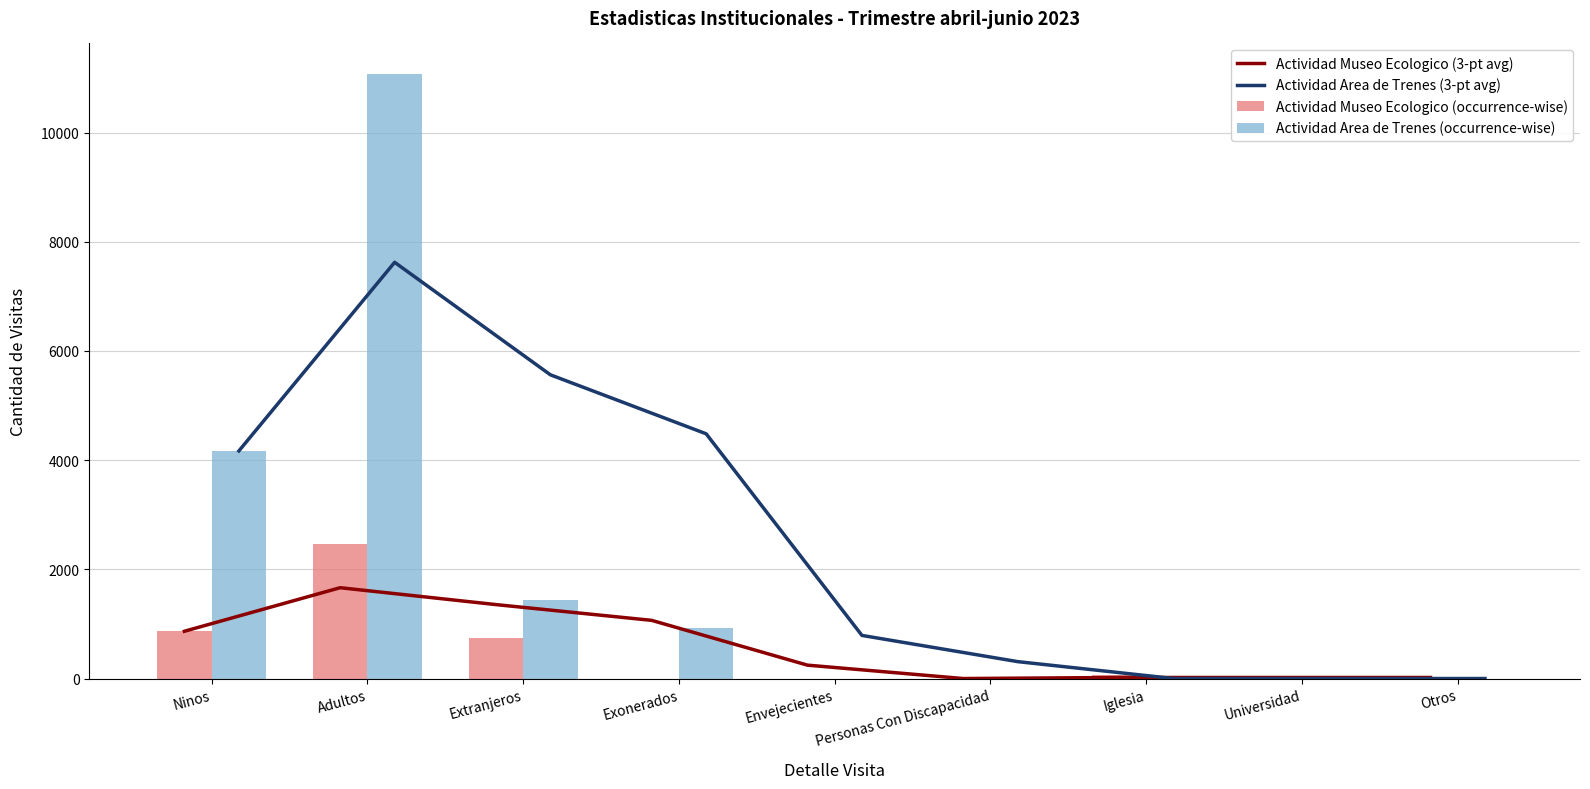

Which category has the lowest value in the Actividad Museo Ecologico (3-pt avg) series?

Personas Con Discapacidad